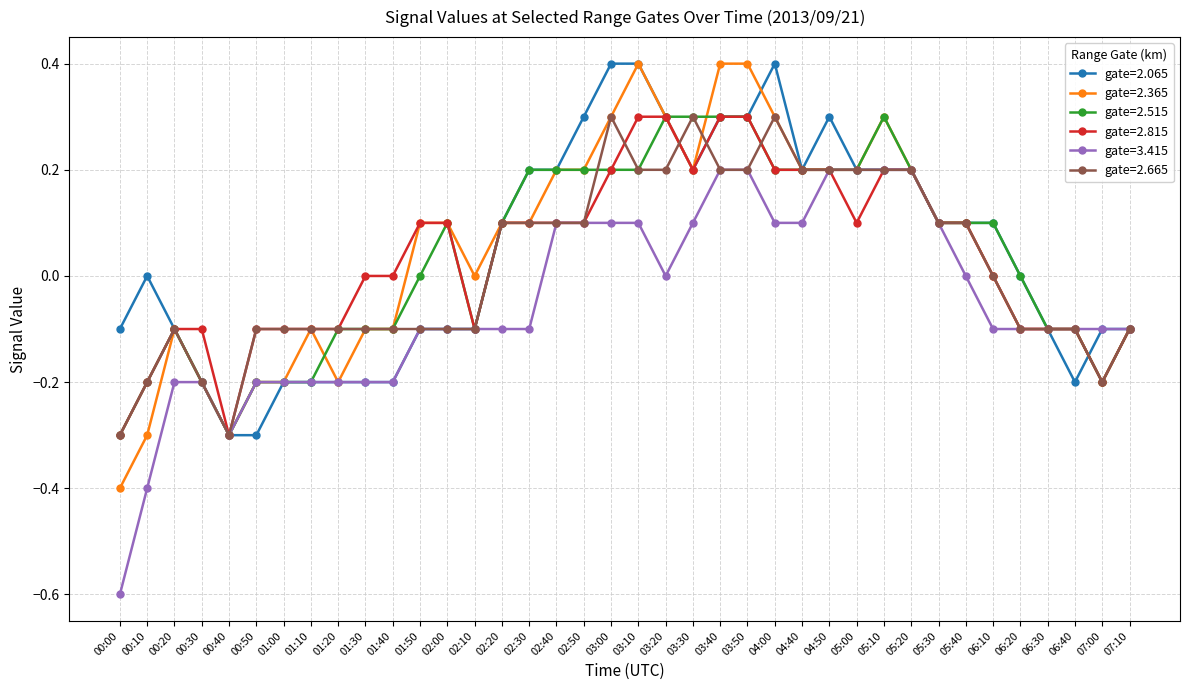

What is the total value across all series at 00:00?

-2.0